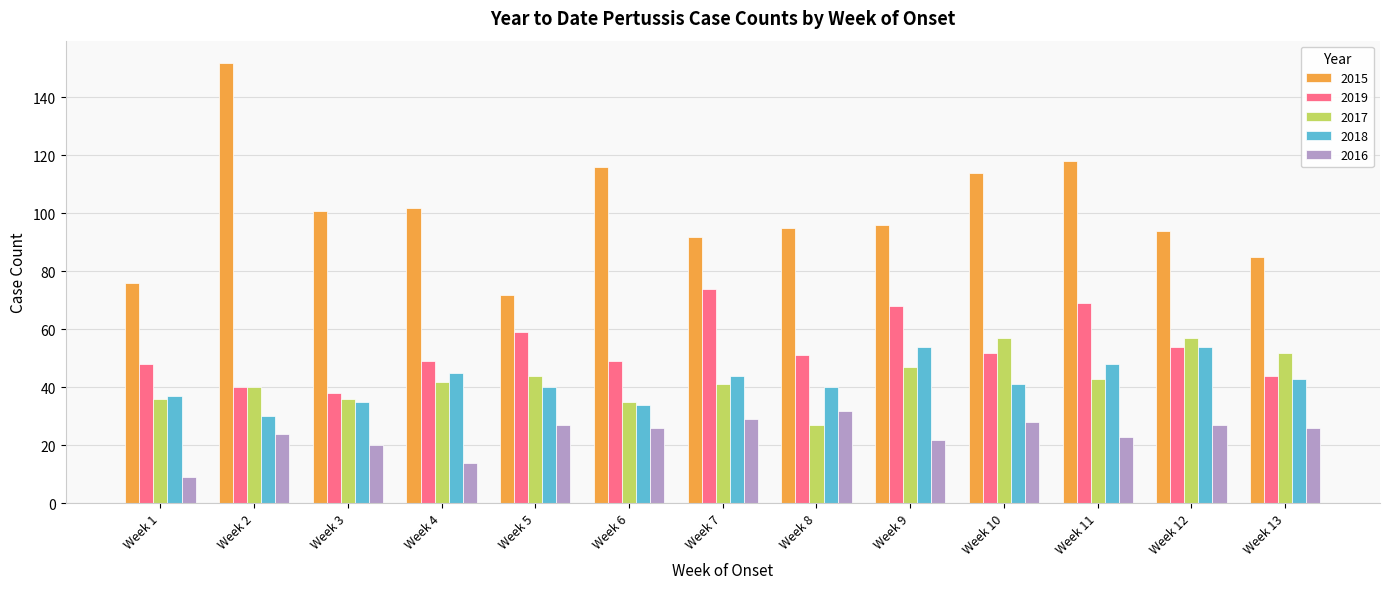

Which label corresponds to the smallest value in the chart?

Week 1